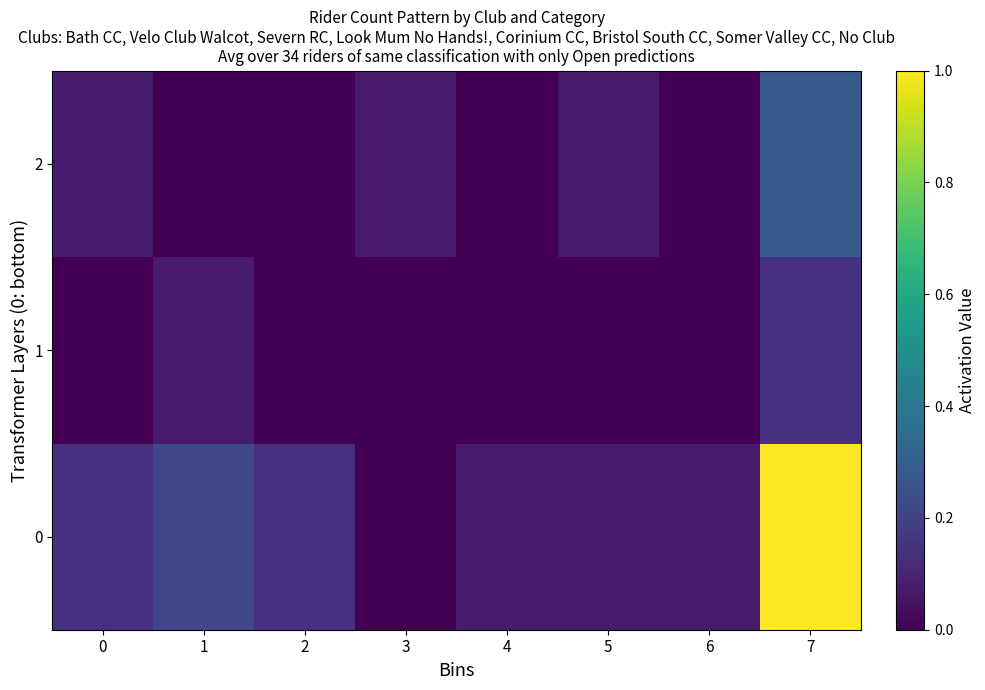

Reading left to right, what are all the values shown in this chart?

0: 0=0.1	1=0.2	2=0.1	3=0.0	4=0.1	5=0.1	6=0.1	7=1.0
1: 0=0.0	1=0.1	2=0.0	3=0.0	4=0.0	5=0.0	6=0.0	7=0.1
2: 0=0.1	1=0.0	2=0.0	3=0.1	4=0.0	5=0.1	6=0.0	7=0.3